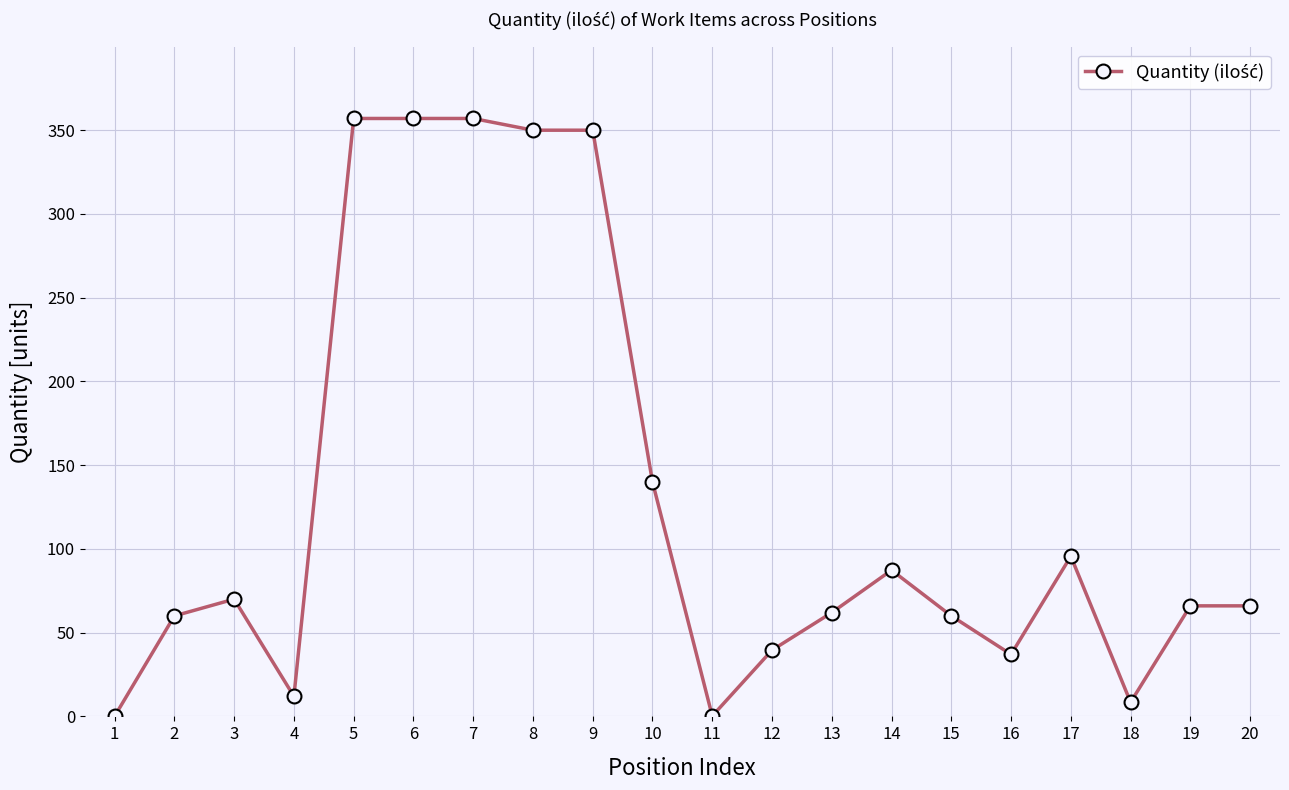

Is it true that the value at 20 is 45.6?

False